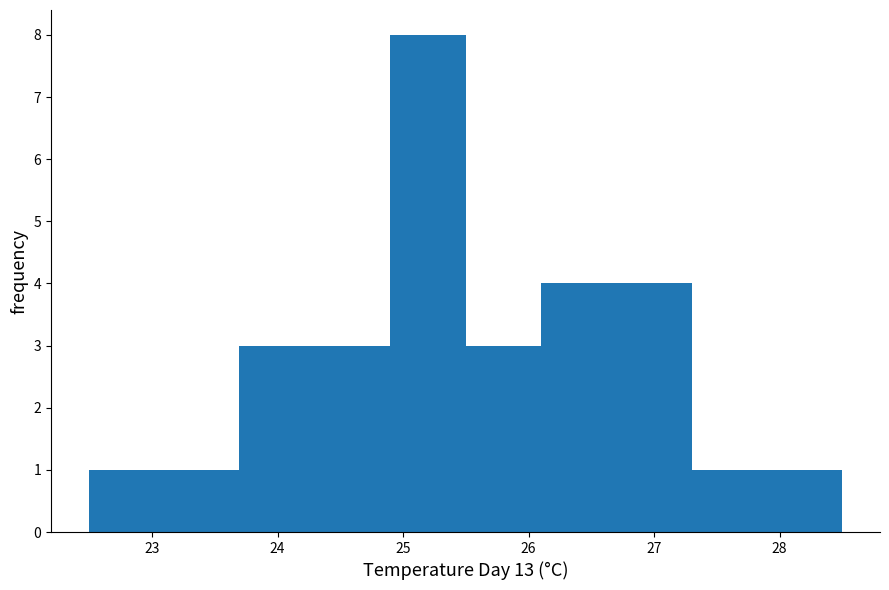

Reading left to right, transcribe this chart: for each bar, give the range it covers on the x-axis and its height. Neither the bar edges nor the heights are printed on the chart, so give them approximately, as read against the axes.

22.5 to 23.1: 1
23.1 to 23.7: 1
23.7 to 24.3: 3
24.3 to 24.9: 3
24.9 to 25.5: 8
25.5 to 26.1: 3
26.1 to 26.7: 4
26.7 to 27.3: 4
27.3 to 27.9: 1
27.9 to 28.5: 1